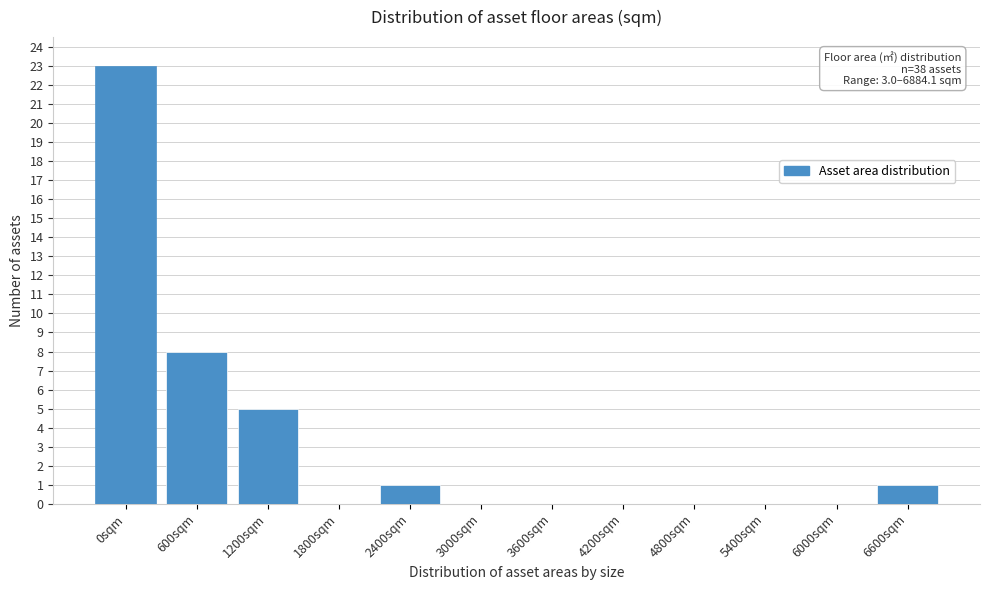

Reading left to right, extract all data points from this chart.

0sqm=23	600sqm=8	1200sqm=5	1800sqm=0	2400sqm=1	3000sqm=0	3600sqm=0	4200sqm=0	4800sqm=0	5400sqm=0	6000sqm=0	6600sqm=1